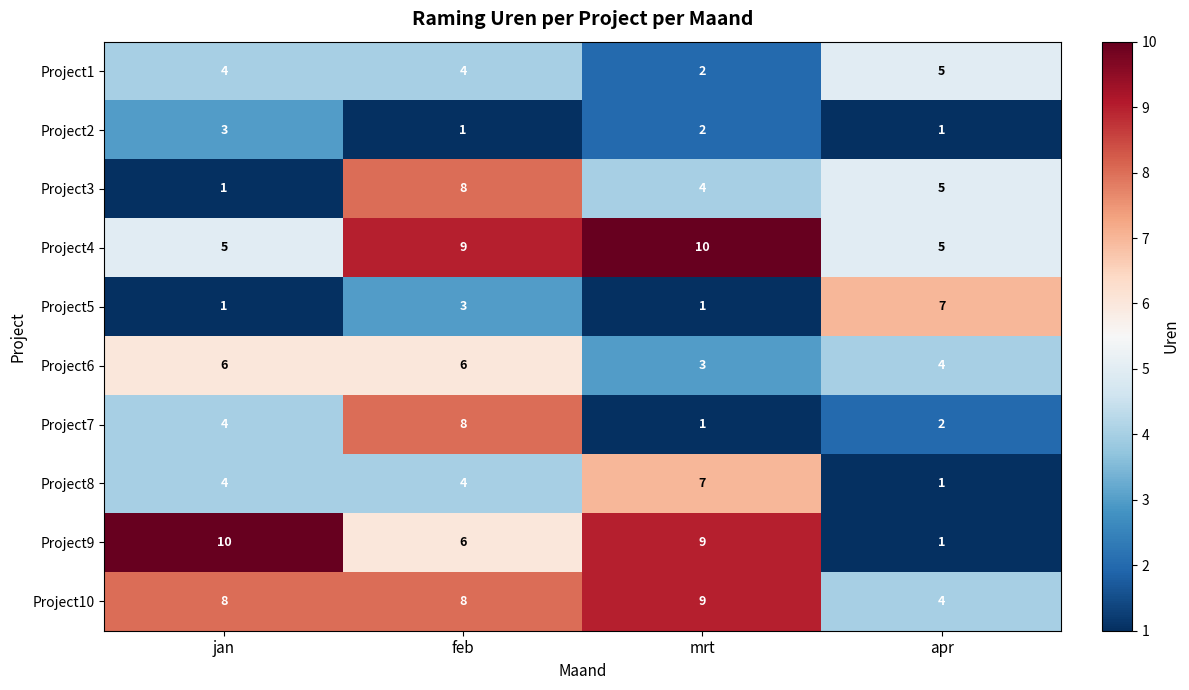

What is the sum of all Project4 values?

29